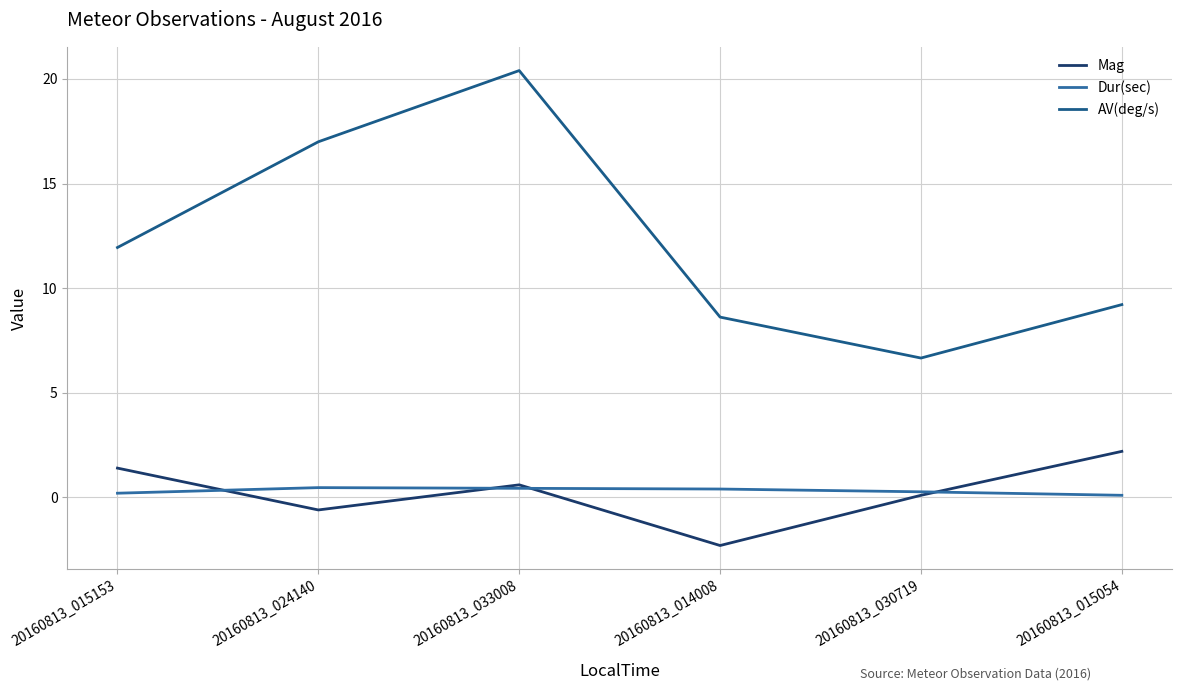

What is the average value of the Dur(sec) series?

0.3